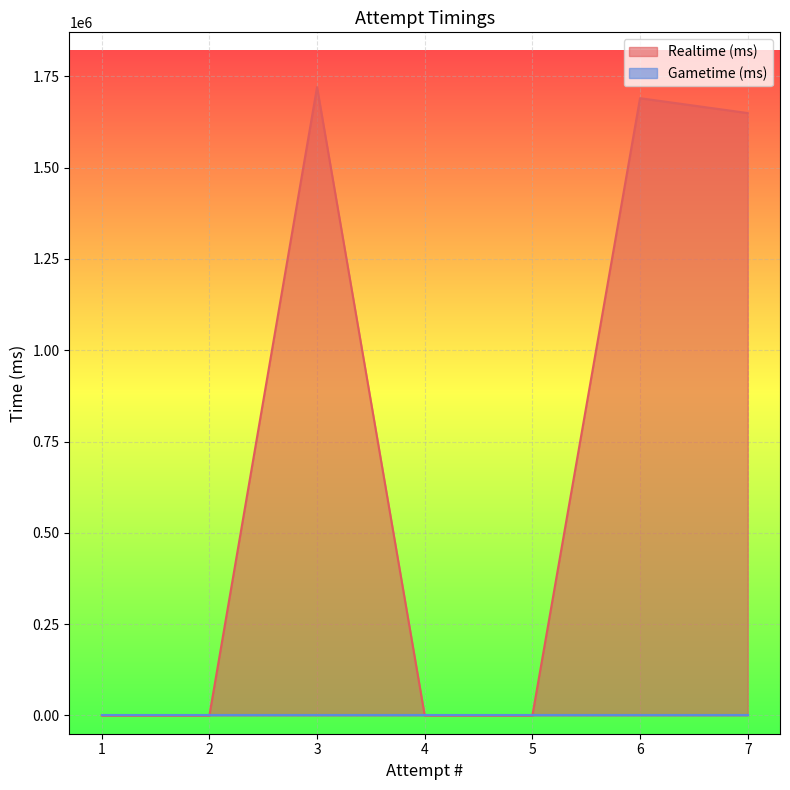

What is the greatest value displayed?

1720483